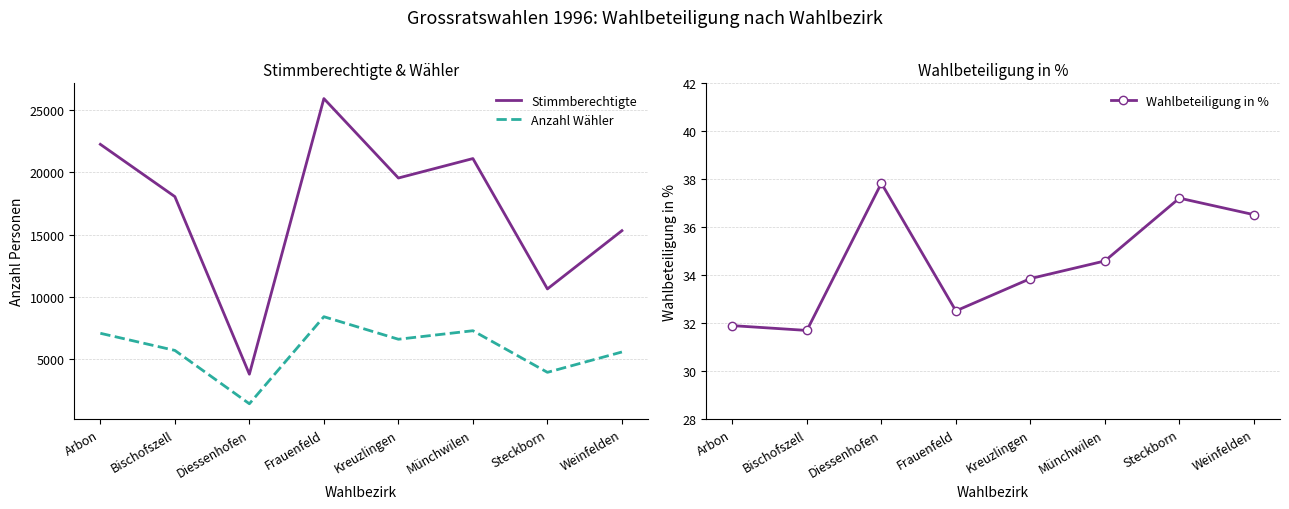

Reading right to left, list all the values displayed in this chart.

Stimmberechtigte: 15314.0	10647.0	21094.0	19535.0	25900.0	3814.0	18044.0	22235.0
Anzahl Wähler: 5593.0	3962.0	7297.0	6614.0	8420.0	1443.0	5719.0	7092.0
Wahlbeteiligung in %: 36.5	37.2	34.6	33.9	32.5	37.8	31.7	31.9